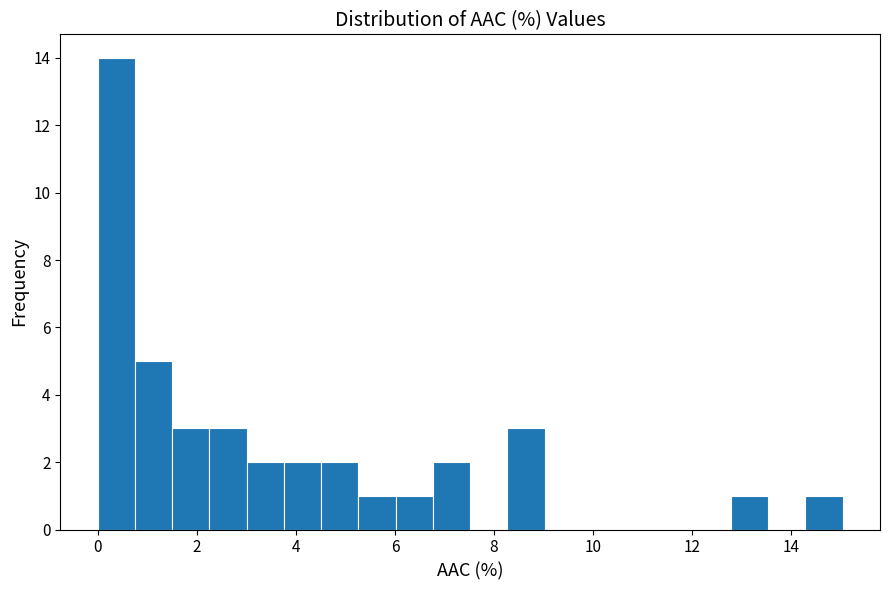

Read against the x-axis, roughly where is the centre of the tallest bar?

0.4